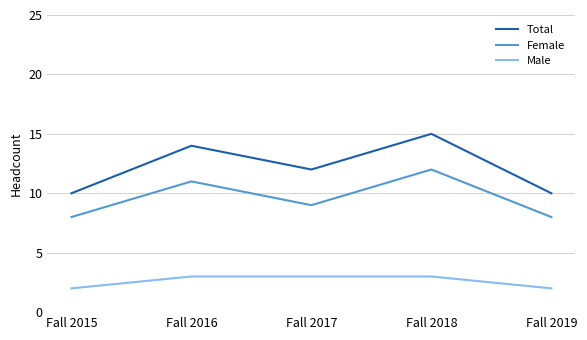

What is the sum of the Total values at Fall 2019 and Fall 2017?

22